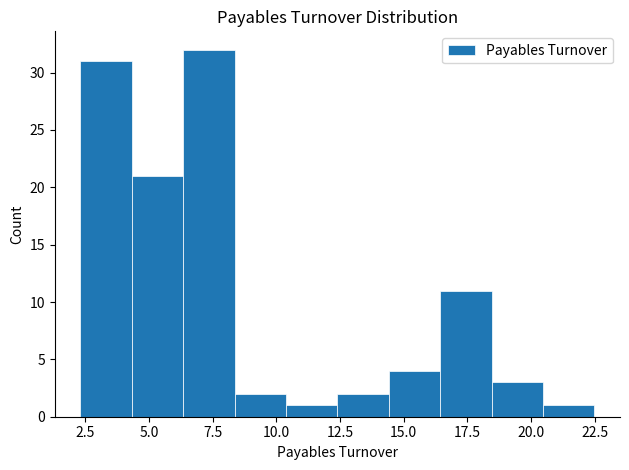

How tall is the bar that spans 20.5 to 22.5 on the x-axis? Neither the bar edges nor the heights are printed on the chart, so give them approximately, as read against the axes.

1